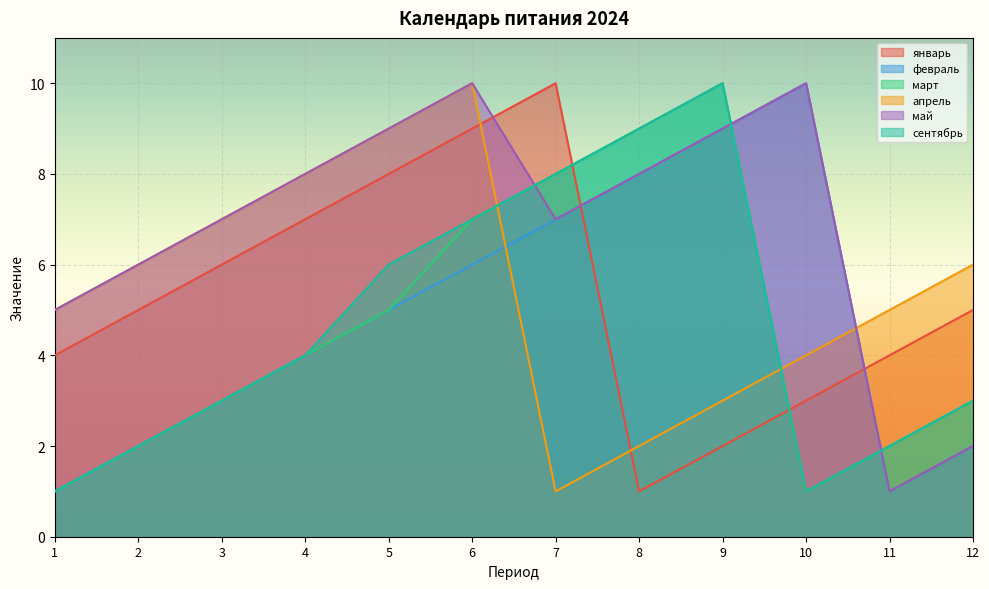

Which category has the highest value in the январь series?

7